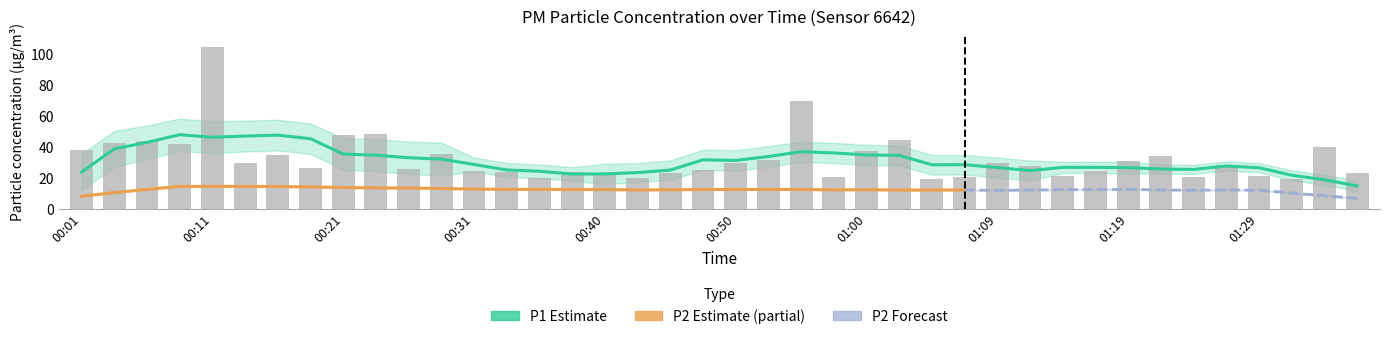

What is the average value?

32.3